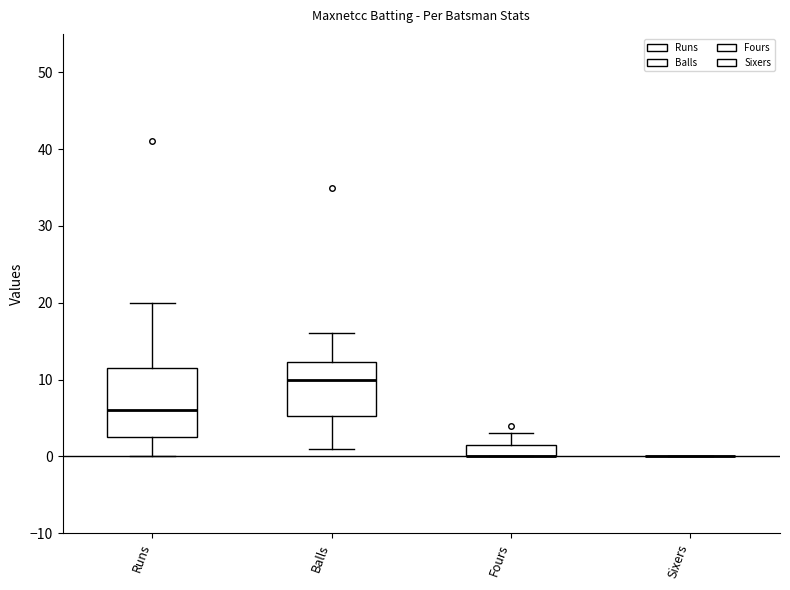

Which box is the tallest, from its lower edge to its upper edge?

Runs